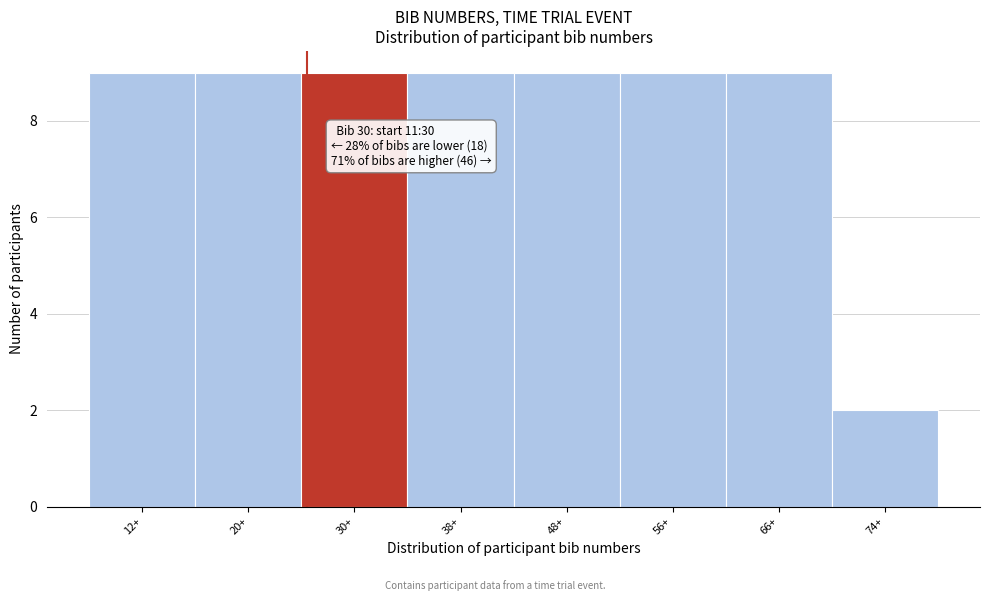

Reading right to left, transcribe all the data shown in this chart.

74+=2	66+=9	56+=9	48+=9	38+=9	30+=9	20+=9	12+=9